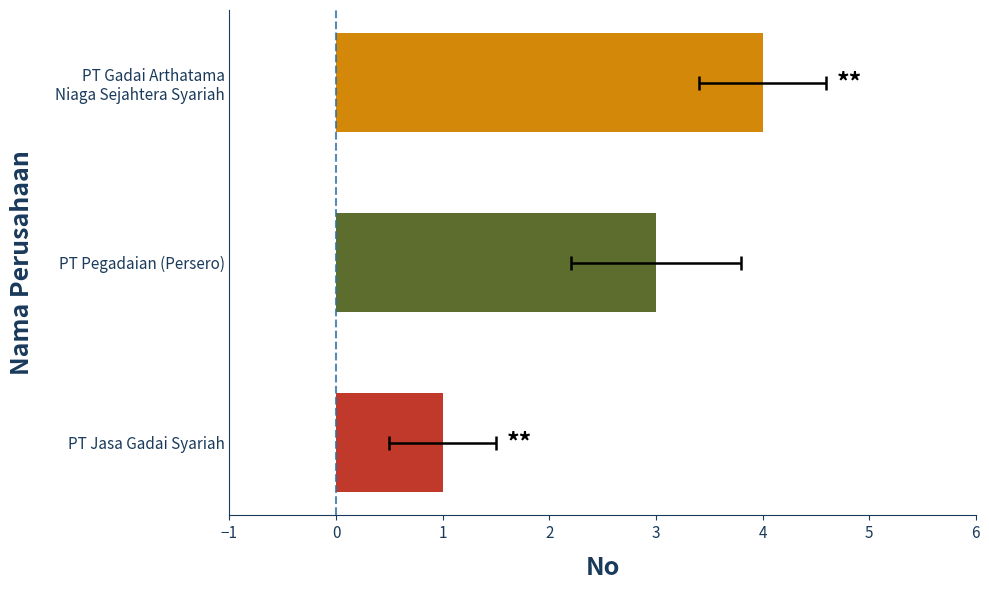

What is the average value?

3